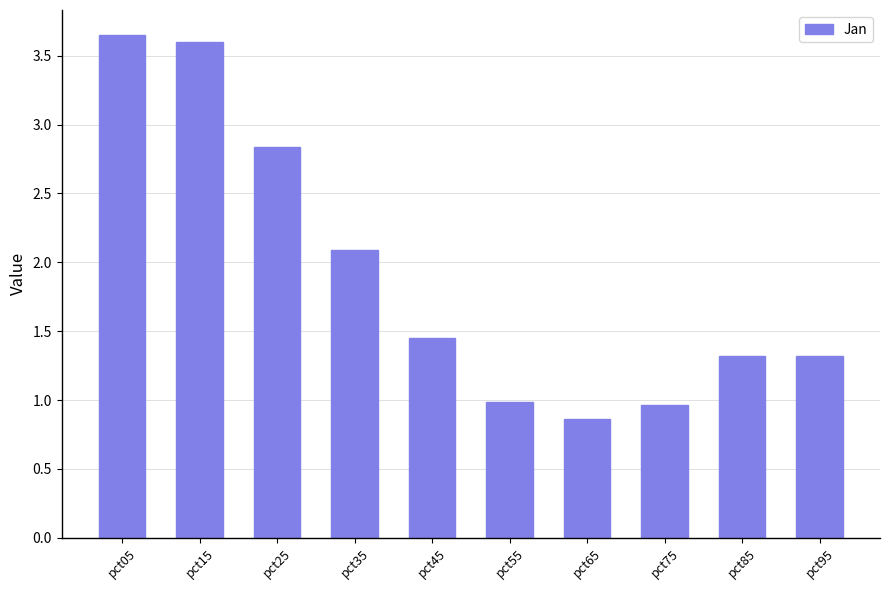

At which category does the chart reach its minimum across all series?

pct65